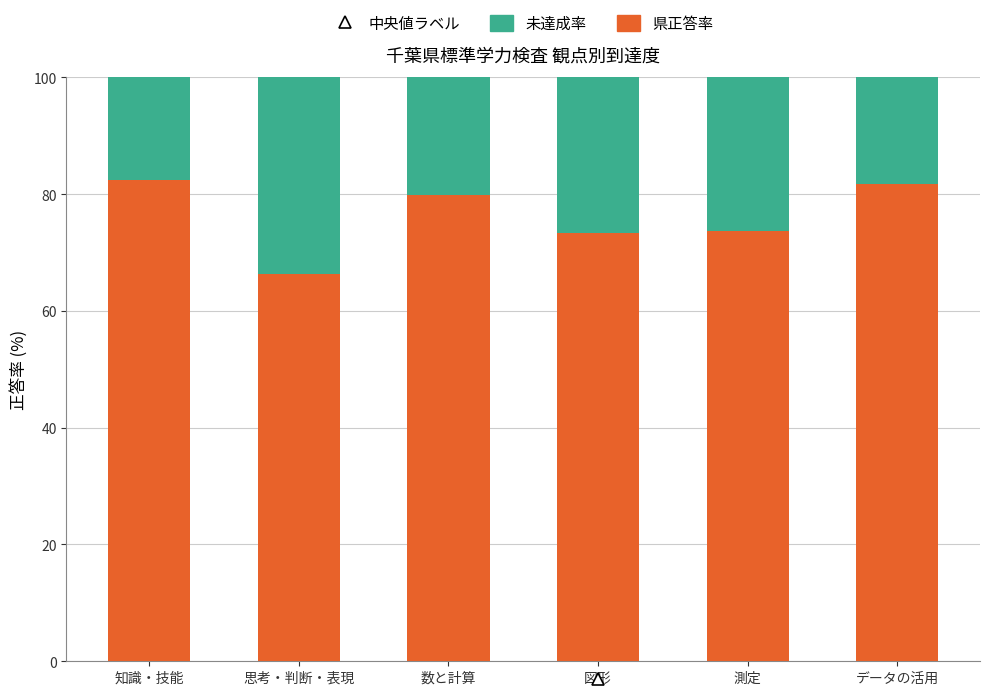

What is the total value across all series at 数と計算?

100.0